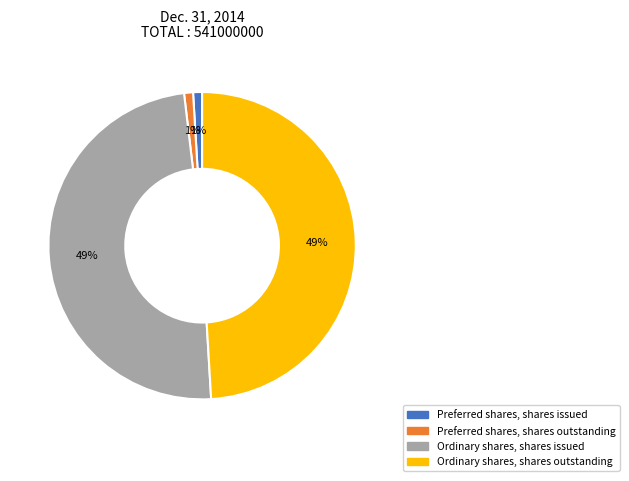

Between Preferred shares, shares outstanding and Ordinary shares, shares issued, which is larger?

Ordinary shares, shares issued